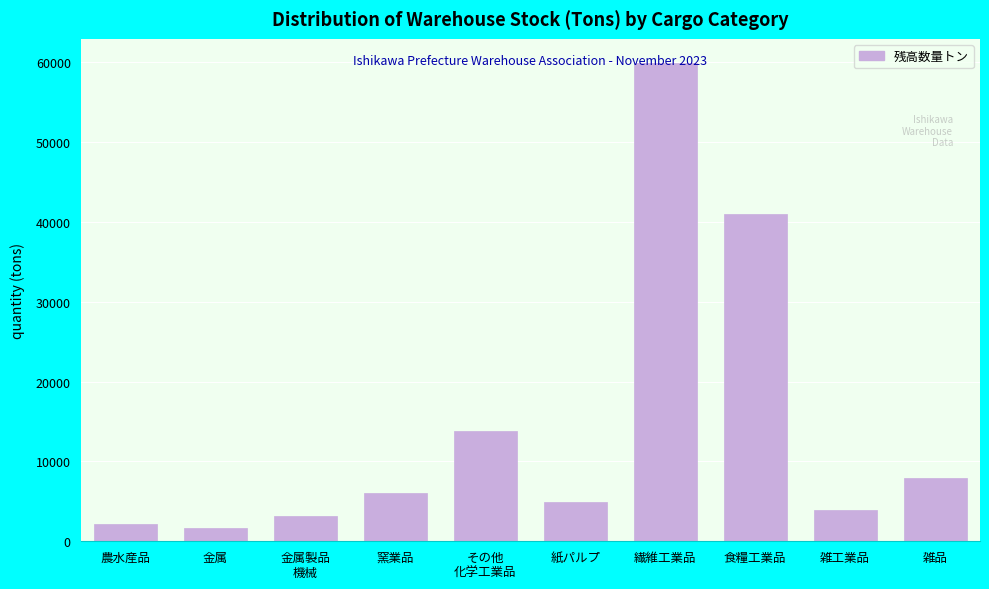

What is the label of the 1st bar from the left?

農水産品